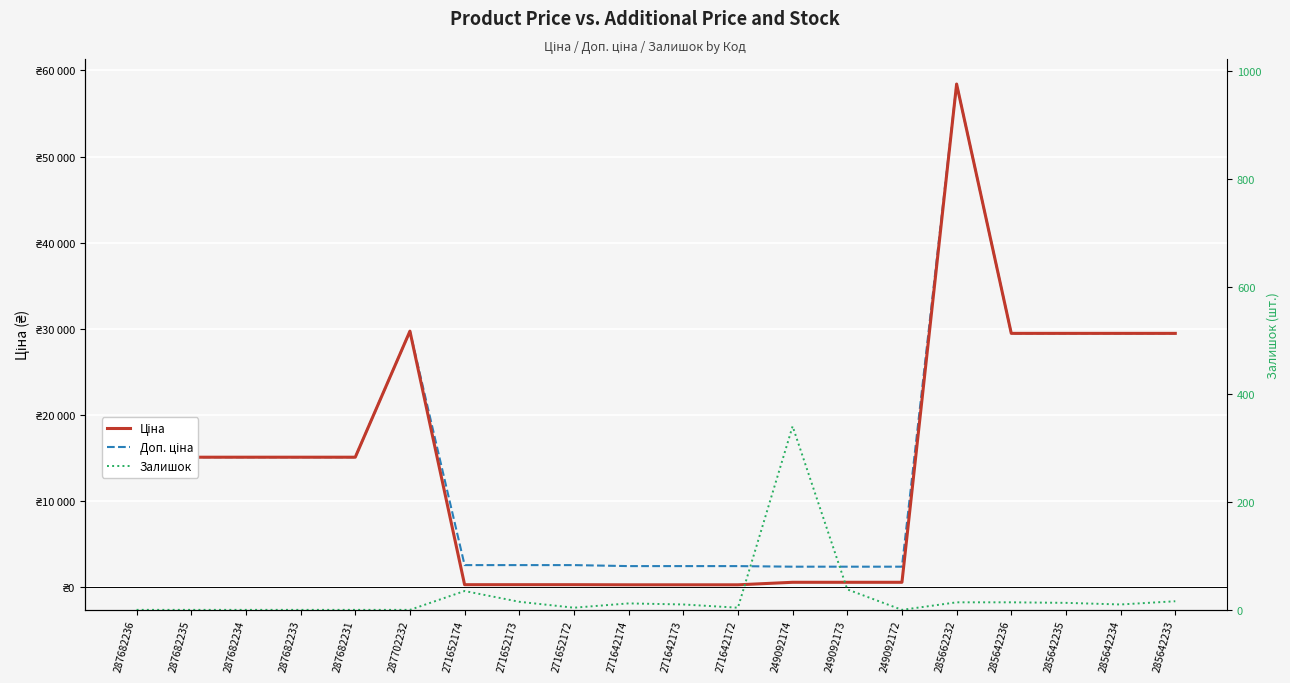

What are all the series names shown in the legend?

Ціна, Доп. ціна, Залишок